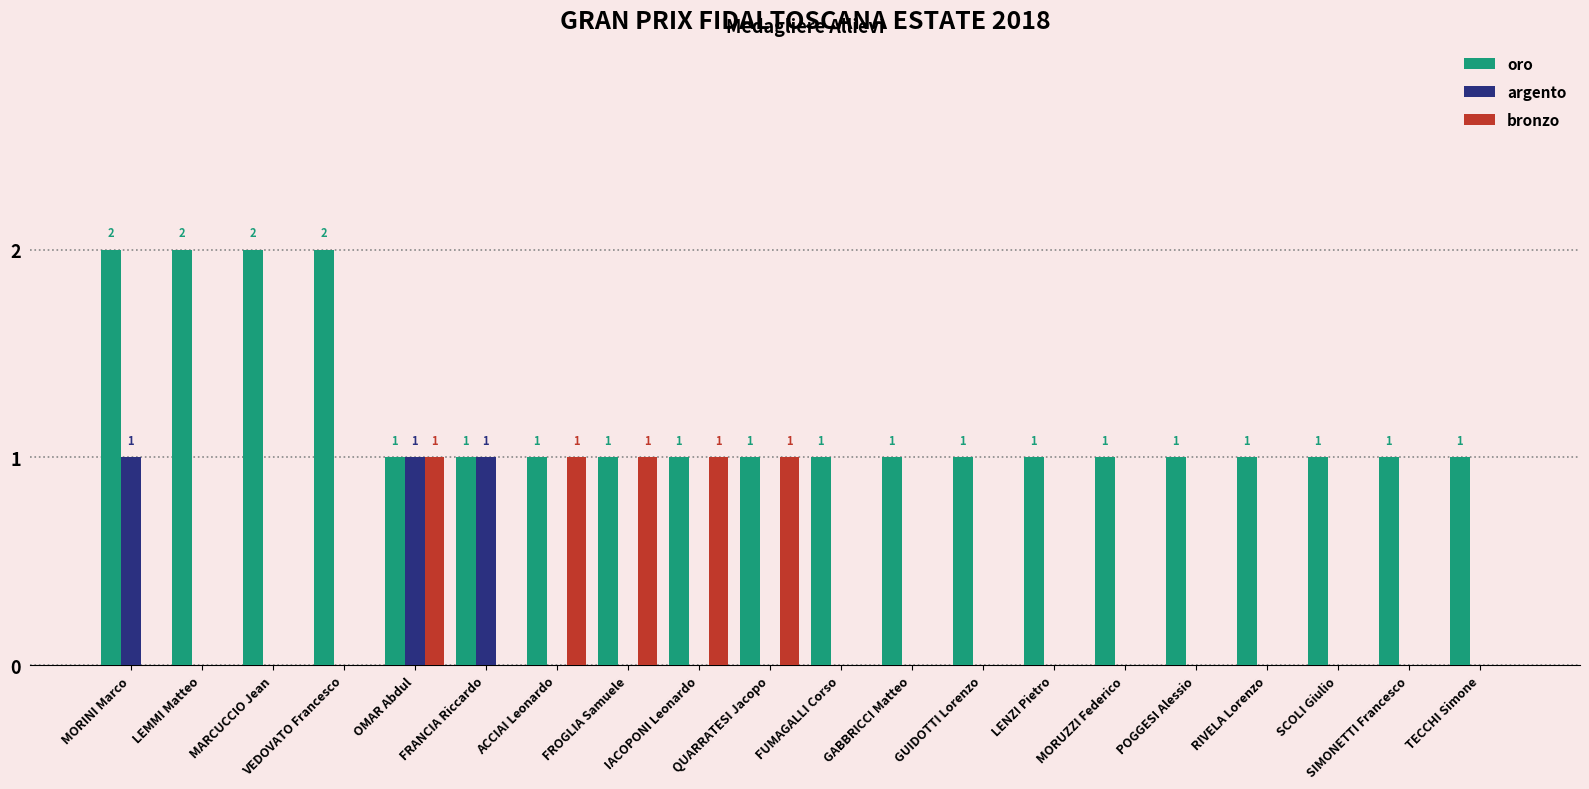

Reading left to right, extract all data points from this chart.

oro: 2	2	2	2	1	1	1	1	1	1	1	1	1	1	1	1	1	1	1	1
argento: 1	0	0	0	1	1	0	0	0	0	0	0	0	0	0	0	0	0	0	0
bronzo: 0	0	0	0	1	0	1	1	1	1	0	0	0	0	0	0	0	0	0	0